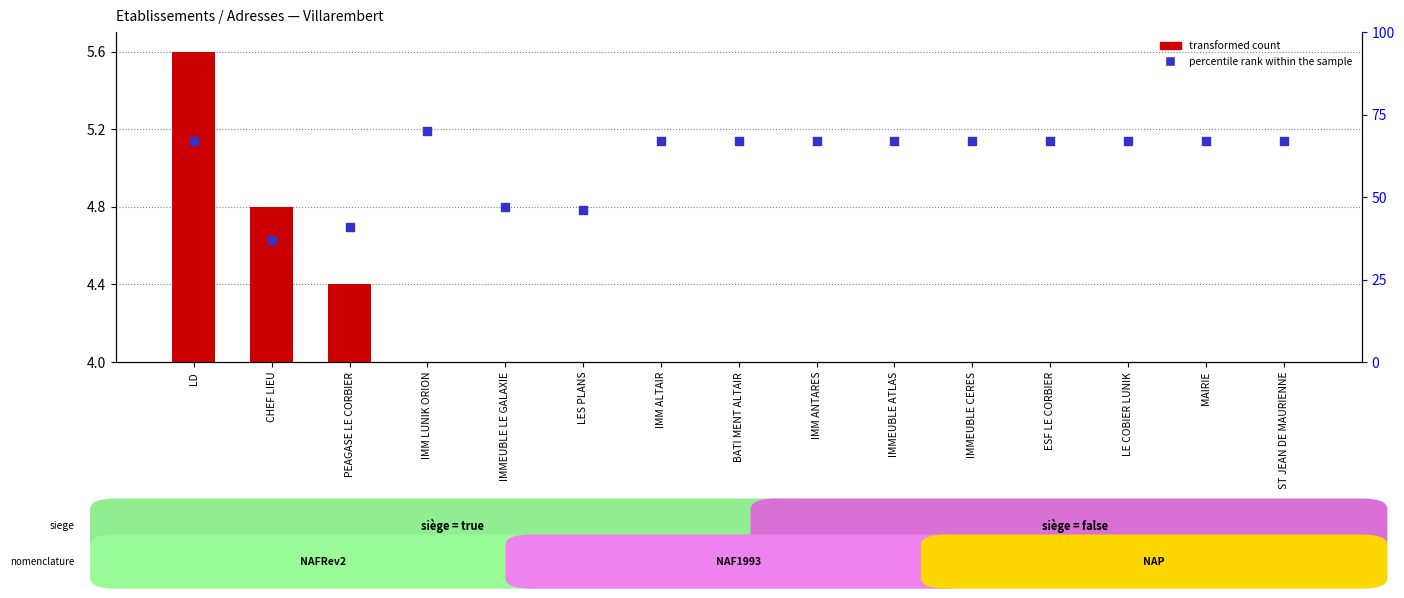

Is the value of percentile rank within the sample at IMM LUNIK ORION greater than the value of transformed count at IMMEUBLE ATLAS?

Yes